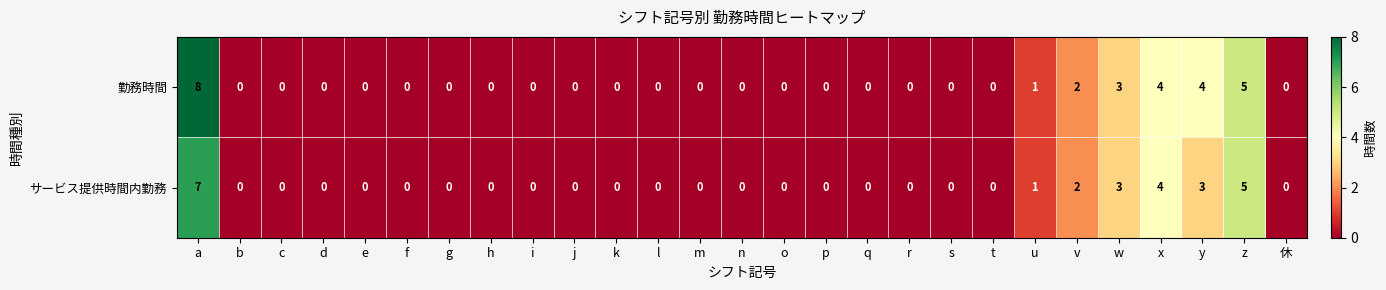

Between a and q, which series saw the biggest shift?

勤務時間